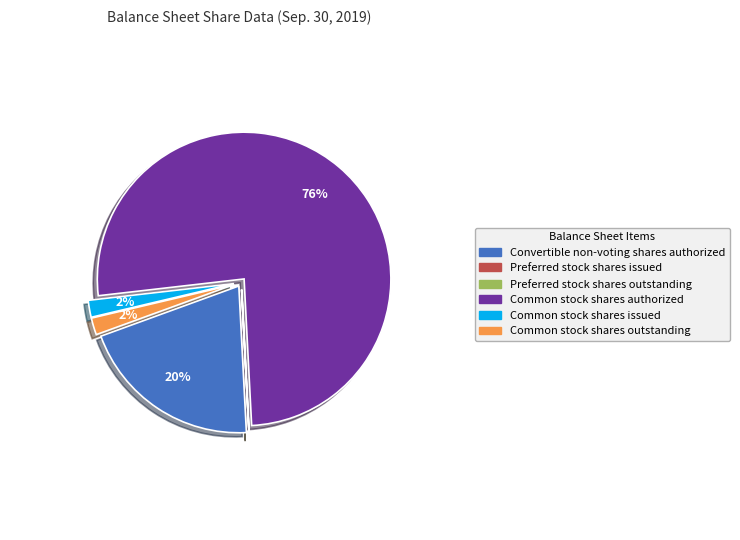

Is Common stock shares authorized the majority of the pie?

Yes